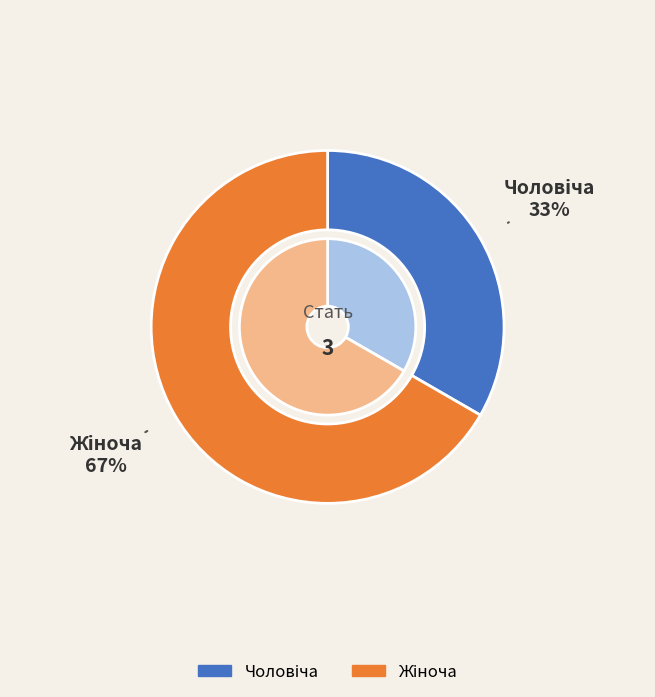

Approximately how many times larger is the value at Жіноча compared to Чоловіча?

2.0